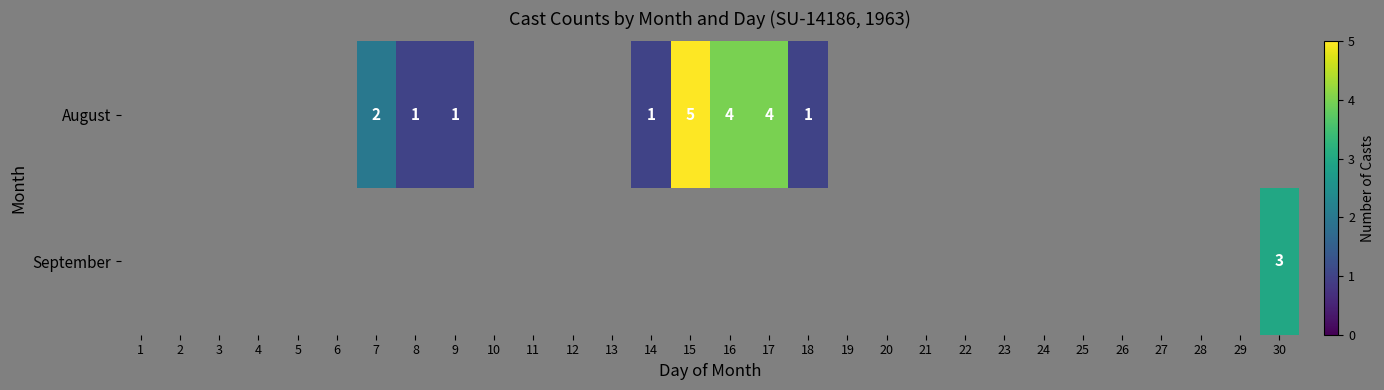

Is it true that August equals 1 at 8?

True